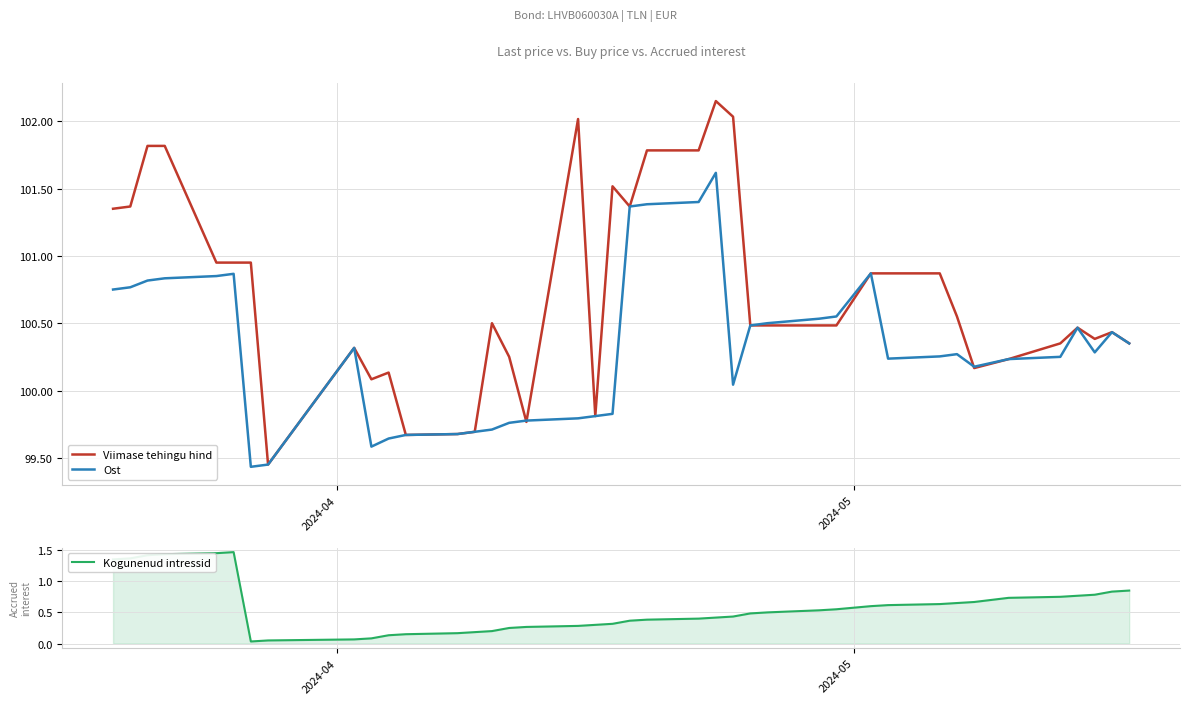

True or false: Ost and Kogunenud intressid intersect in this chart.

False